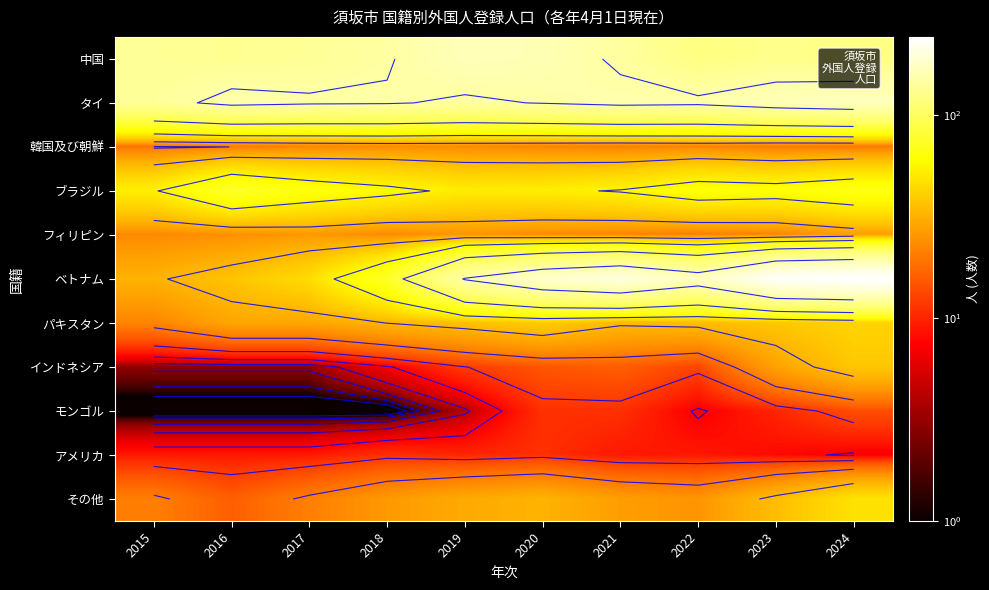

The ベトナム series shows 125 at 2021. True or false?

False